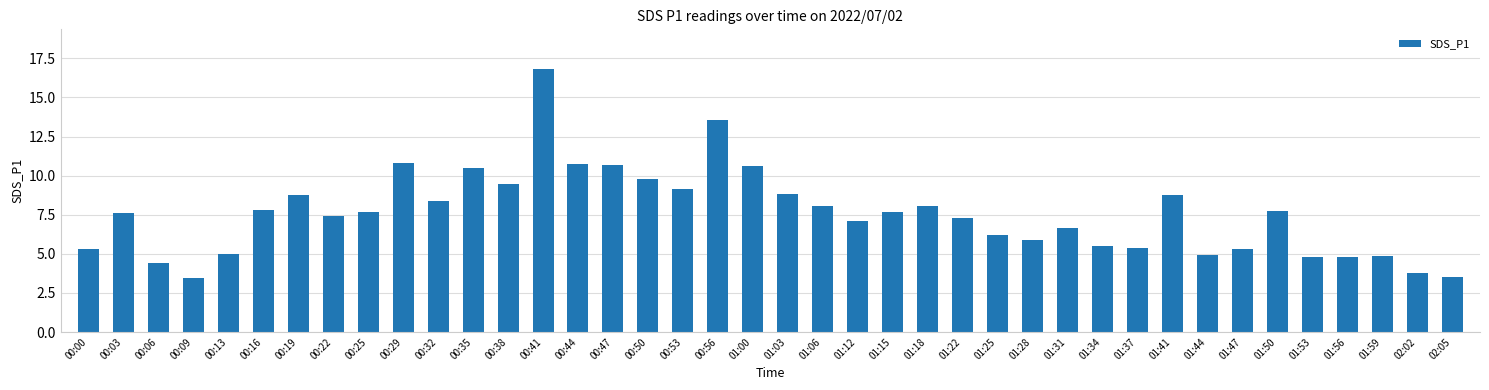

Where is the data nearest to the value 10?

00:50